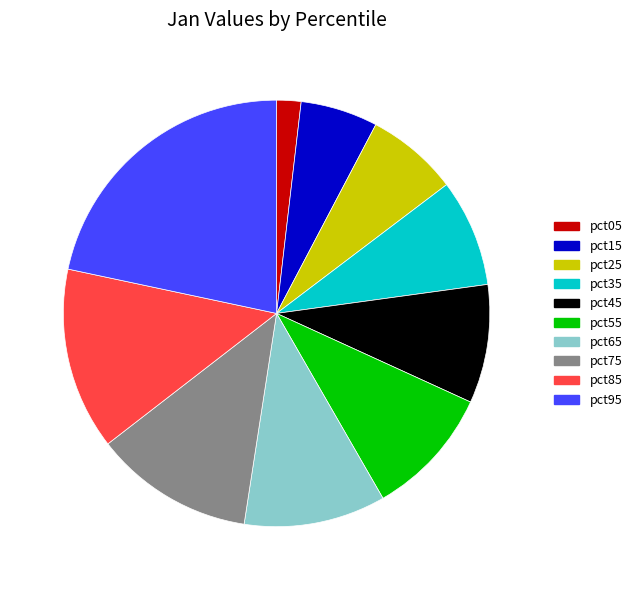

How many slices are in this pie chart?

10